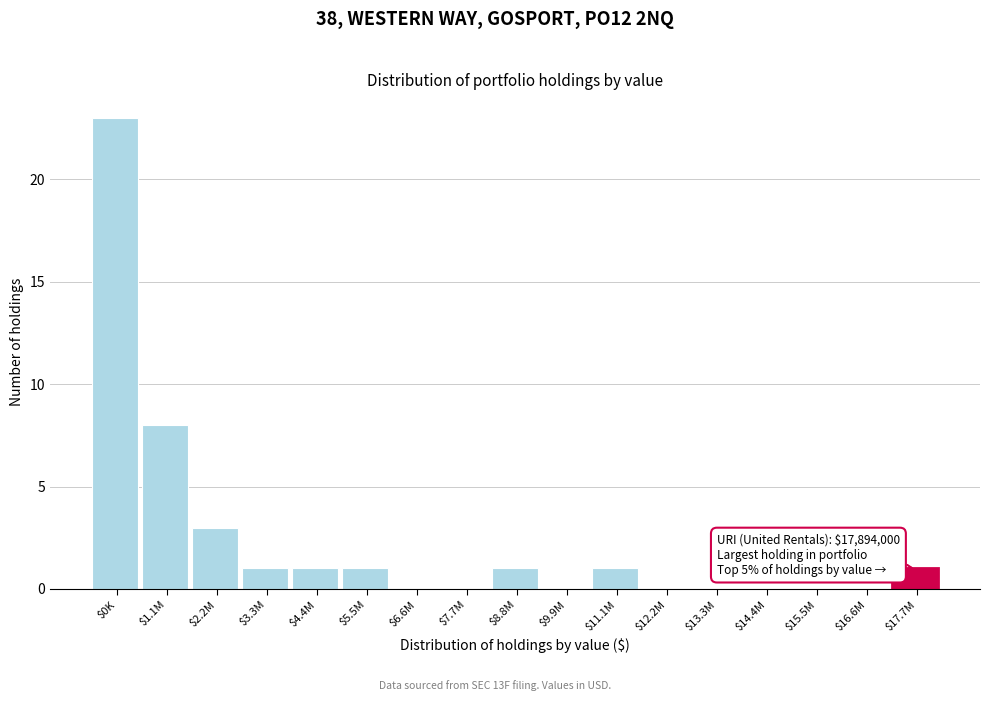

The value at $13.3M is -16. True or false?

False